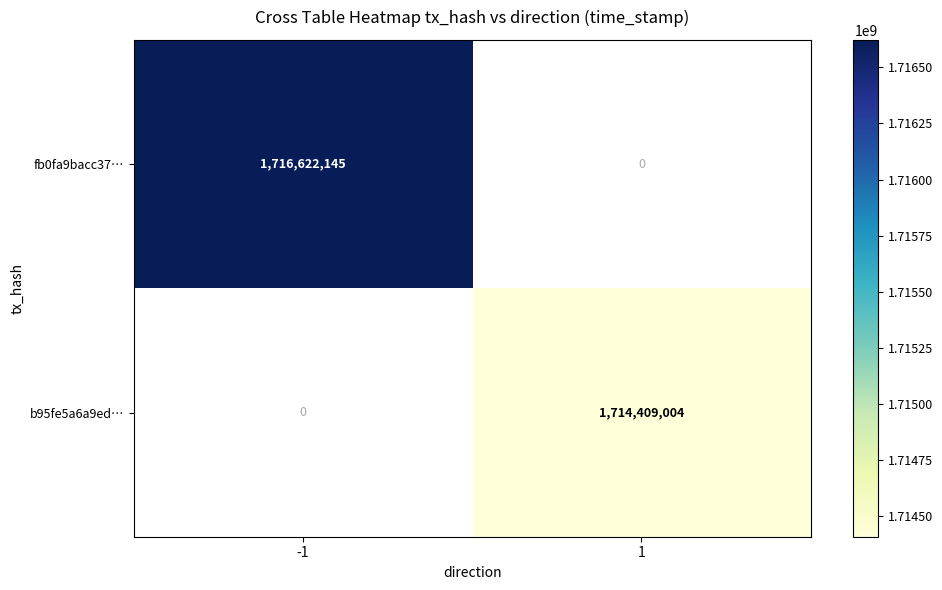

The b95fe5a6a9ed… series shows 2435575258 at 1. True or false?

False